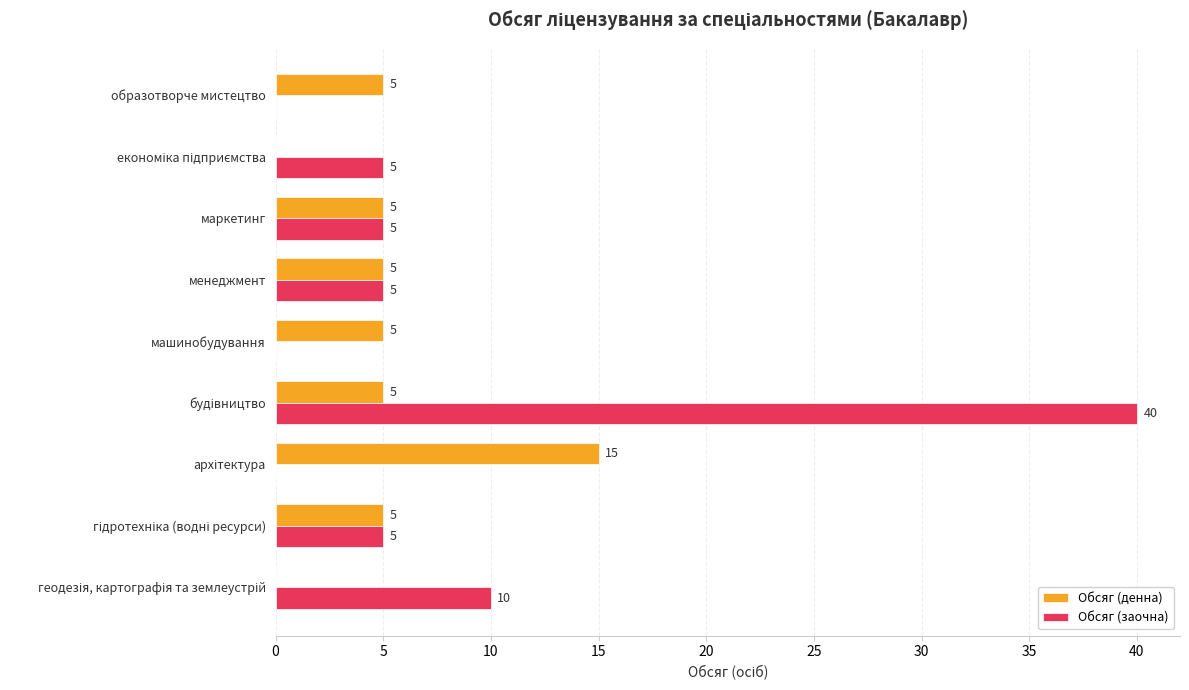

Read the Обсяг (денна) value at менеджмент, to the nearest 5.

5